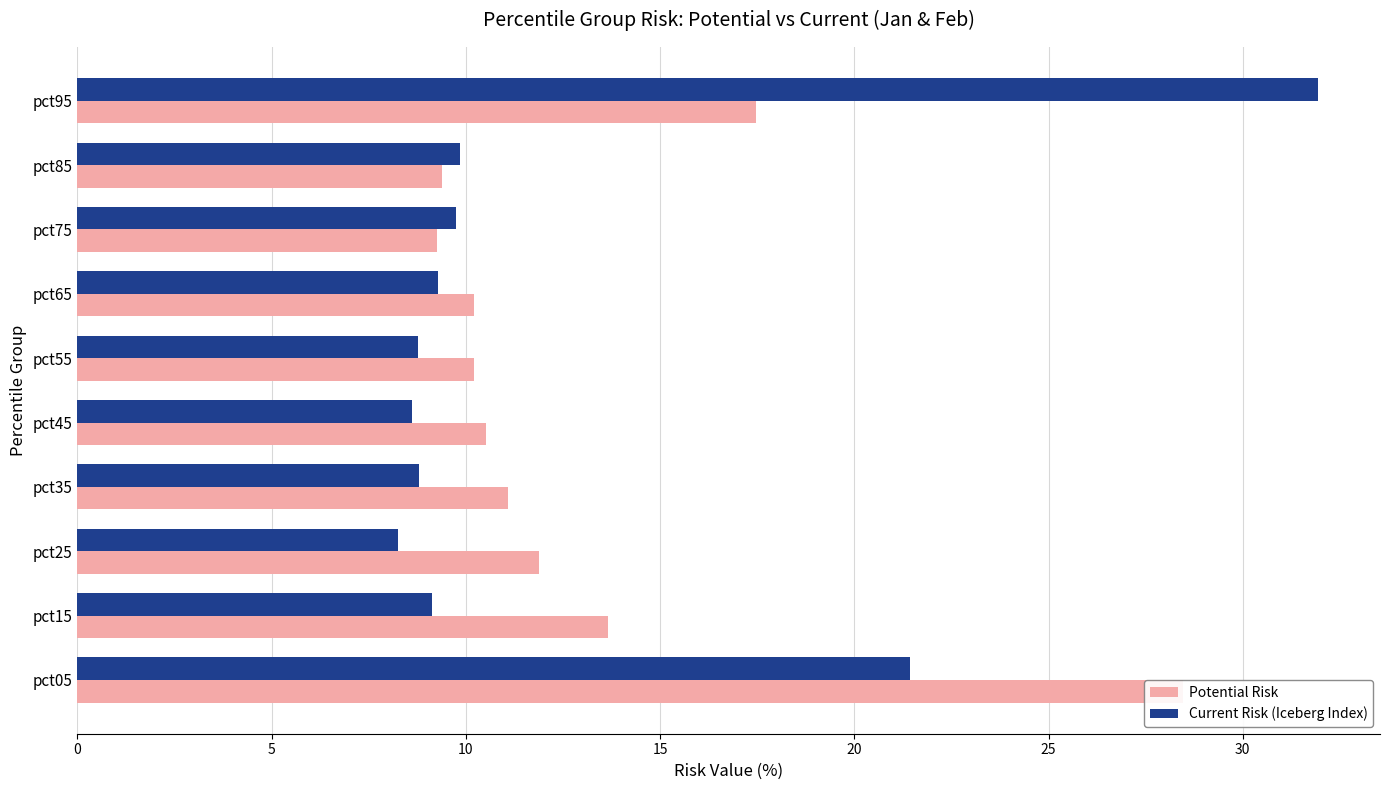

Are the bars horizontal?

Yes